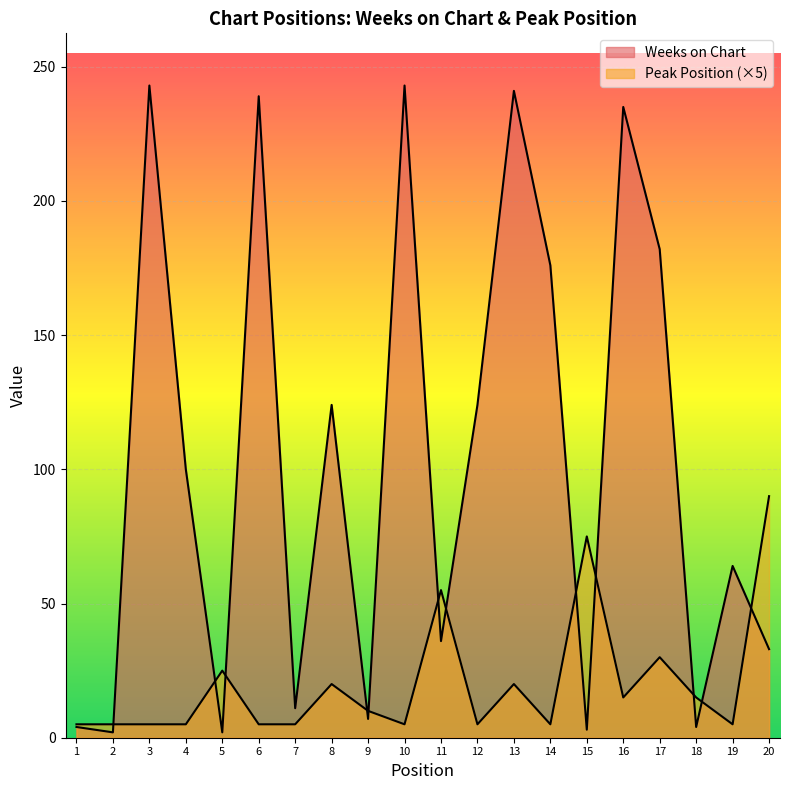

What is the maximum value shown in the chart?

243